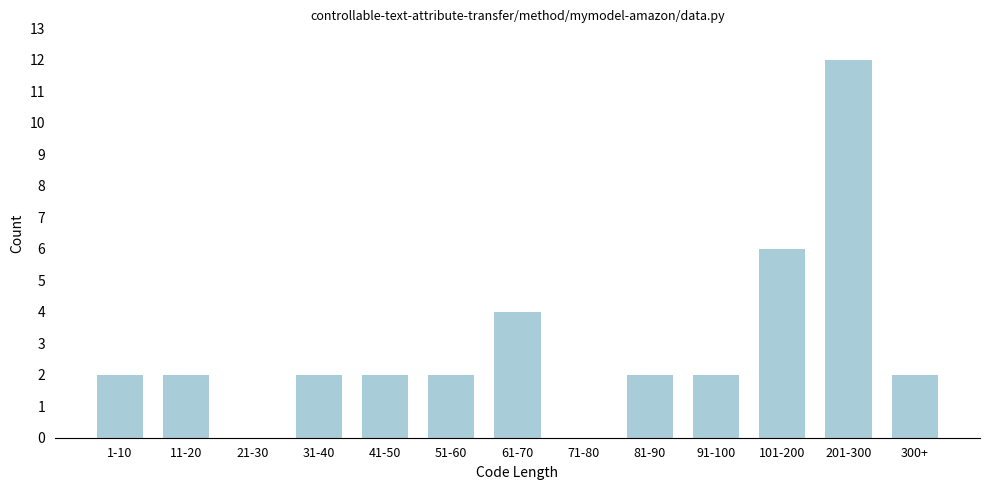

Reading right to left, what are all the values shown in this chart?

300+=2	201-300=12	101-200=6	91-100=2	81-90=2	71-80=0	61-70=4	51-60=2	41-50=2	31-40=2	21-30=0	11-20=2	1-10=2